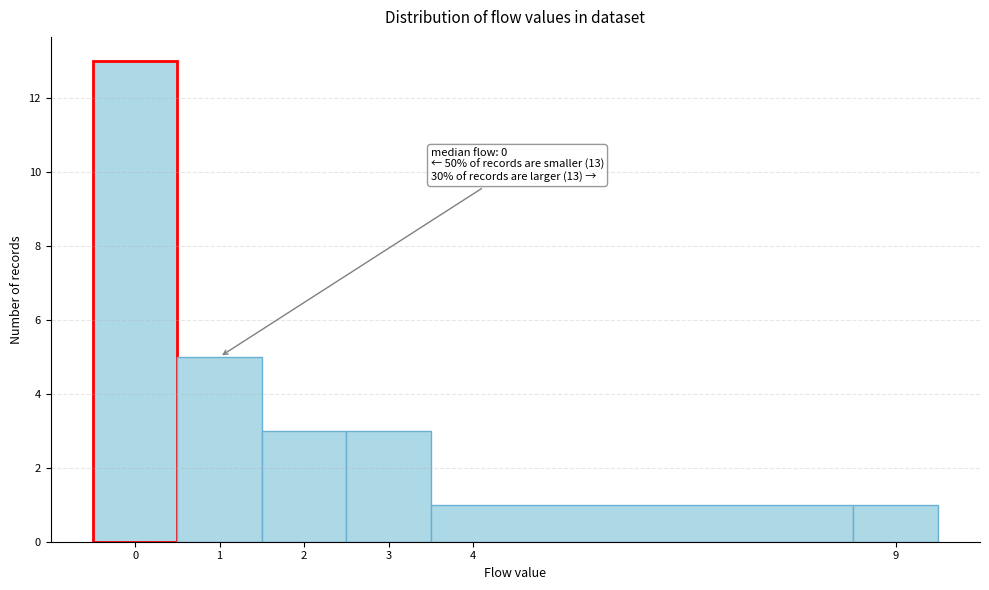

Which range on the x-axis has the tallest bar?

-0.5 to 0.5